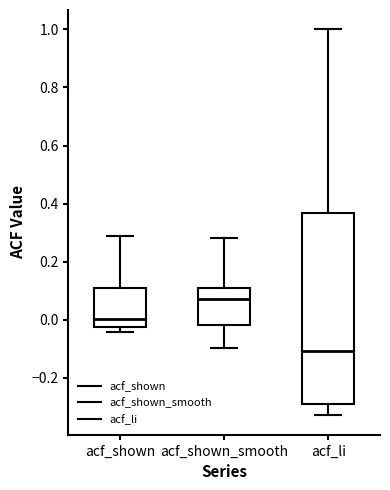

Reading left to right, read every box against the y-axis: the position of its median line, the range the box covers, and the ends of its whiskers. The values are not printed on the chart, so give them approximately, as read against the axis.

acf_shown: median 0.00, box -0.02 to 0.10, whiskers -0.04 to 0.28
acf_shown_smooth: median 0.08, box -0.02 to 0.10, whiskers -0.10 to 0.28
acf_li: median -0.10, box -0.28 to 0.36, whiskers -0.32 to 1.00